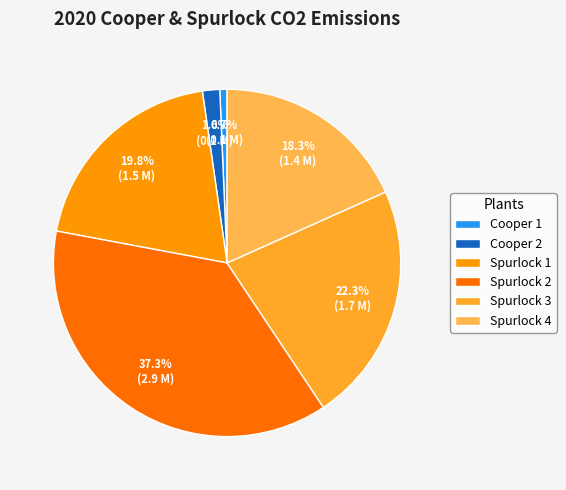

How many segments does this pie chart have?

6